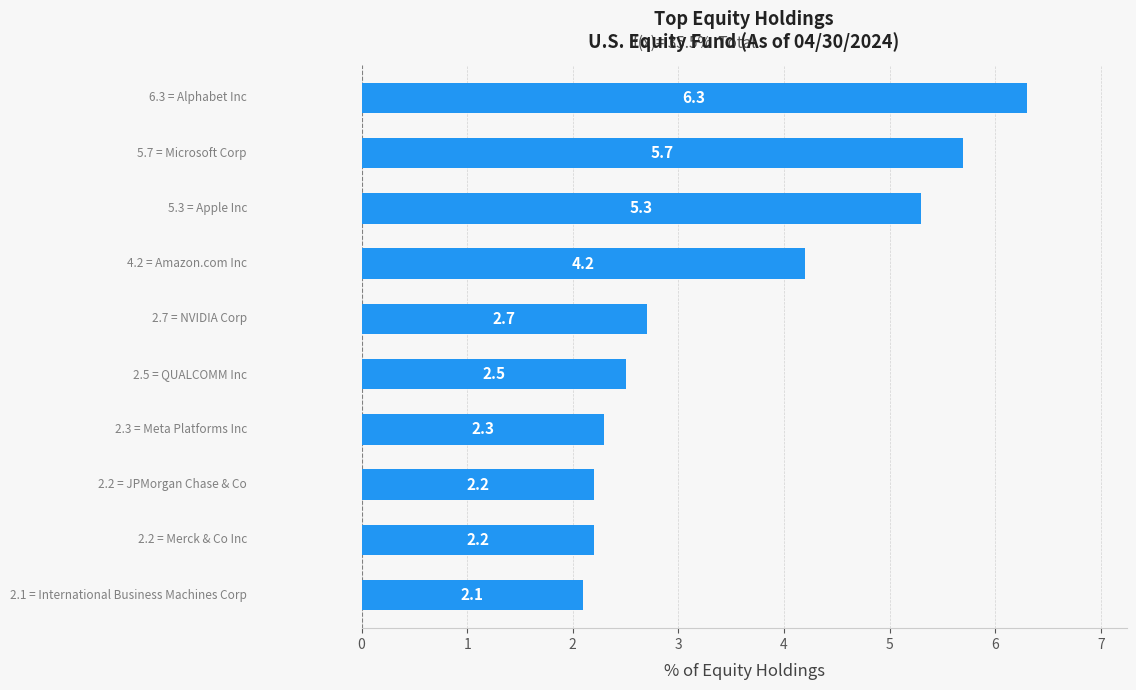

What is the value of the 7th bar from the top?

2.3